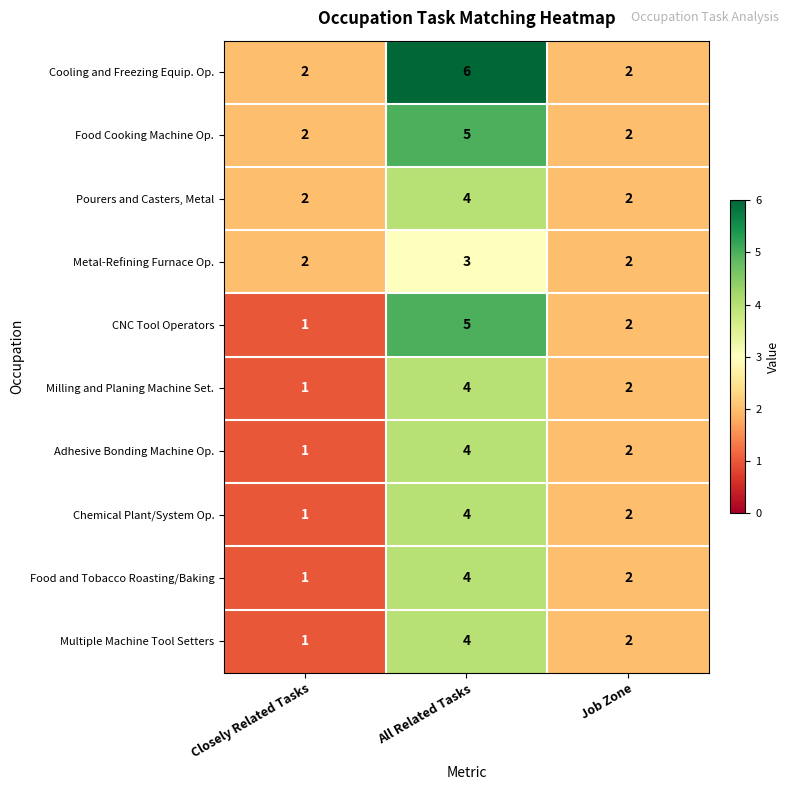

Reading right to left, transcribe all the data shown in this chart.

Cooling and Freezing Equip. Op.: Job Zone=2	All Related Tasks=6	Closely Related Tasks=2
Food Cooking Machine Op.: Job Zone=2	All Related Tasks=5	Closely Related Tasks=2
Pourers and Casters, Metal: Job Zone=2	All Related Tasks=4	Closely Related Tasks=2
Metal-Refining Furnace Op.: Job Zone=2	All Related Tasks=3	Closely Related Tasks=2
CNC Tool Operators: Job Zone=2	All Related Tasks=5	Closely Related Tasks=1
Milling and Planing Machine Set.: Job Zone=2	All Related Tasks=4	Closely Related Tasks=1
Adhesive Bonding Machine Op.: Job Zone=2	All Related Tasks=4	Closely Related Tasks=1
Chemical Plant/System Op.: Job Zone=2	All Related Tasks=4	Closely Related Tasks=1
Food and Tobacco Roasting/Baking: Job Zone=2	All Related Tasks=4	Closely Related Tasks=1
Multiple Machine Tool Setters: Job Zone=2	All Related Tasks=4	Closely Related Tasks=1